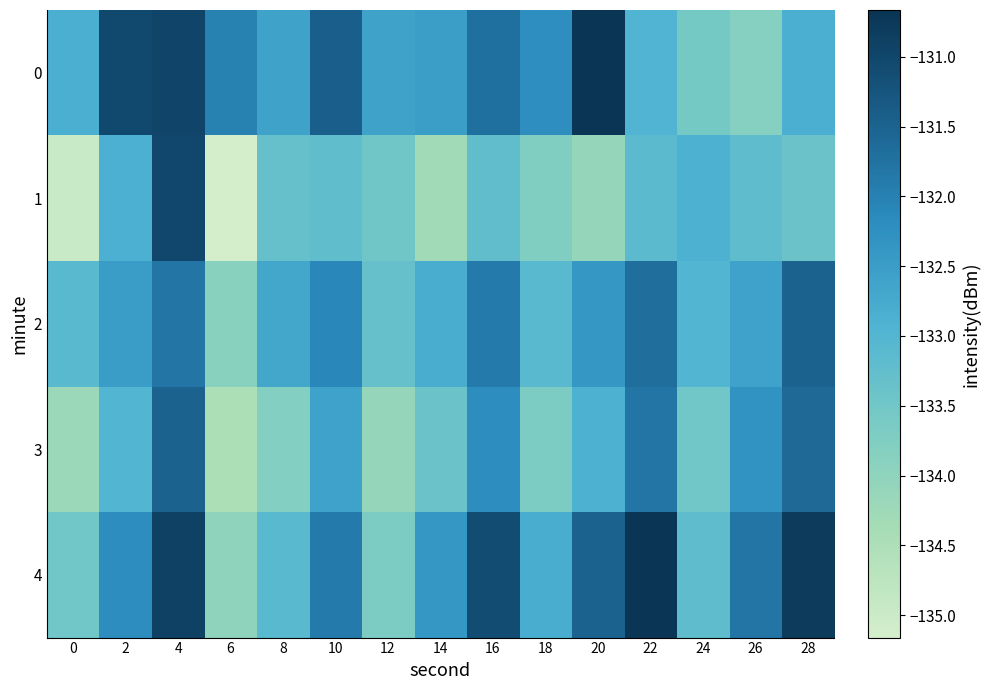

At which category is the sum across all series the highest?

4